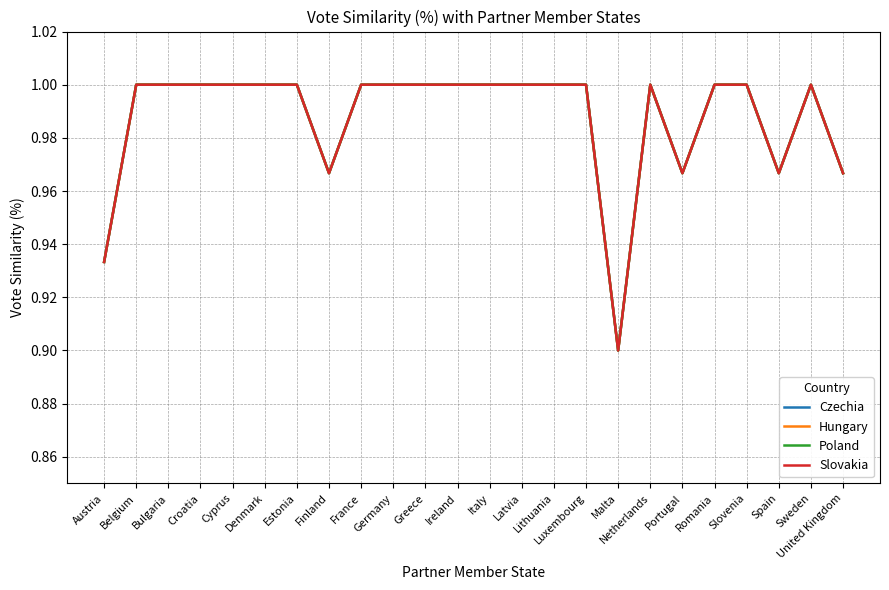

Which series has the largest total across all categories?

Czechia